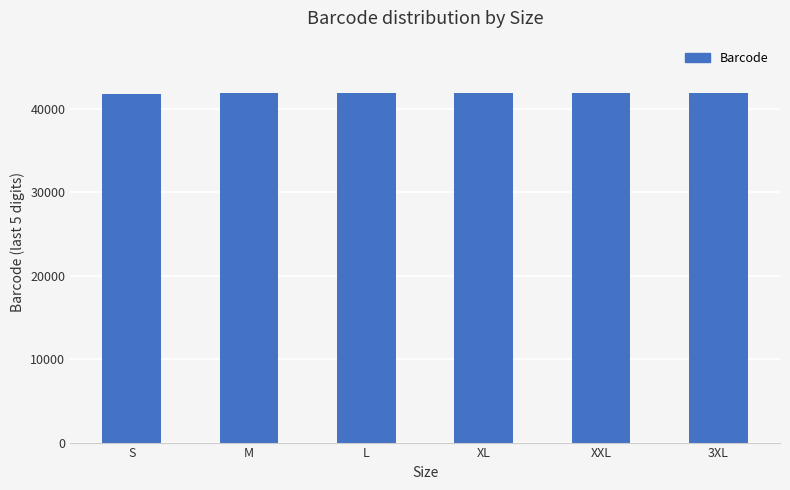

The chart shows a value of 68074 at XL. True or false?

False